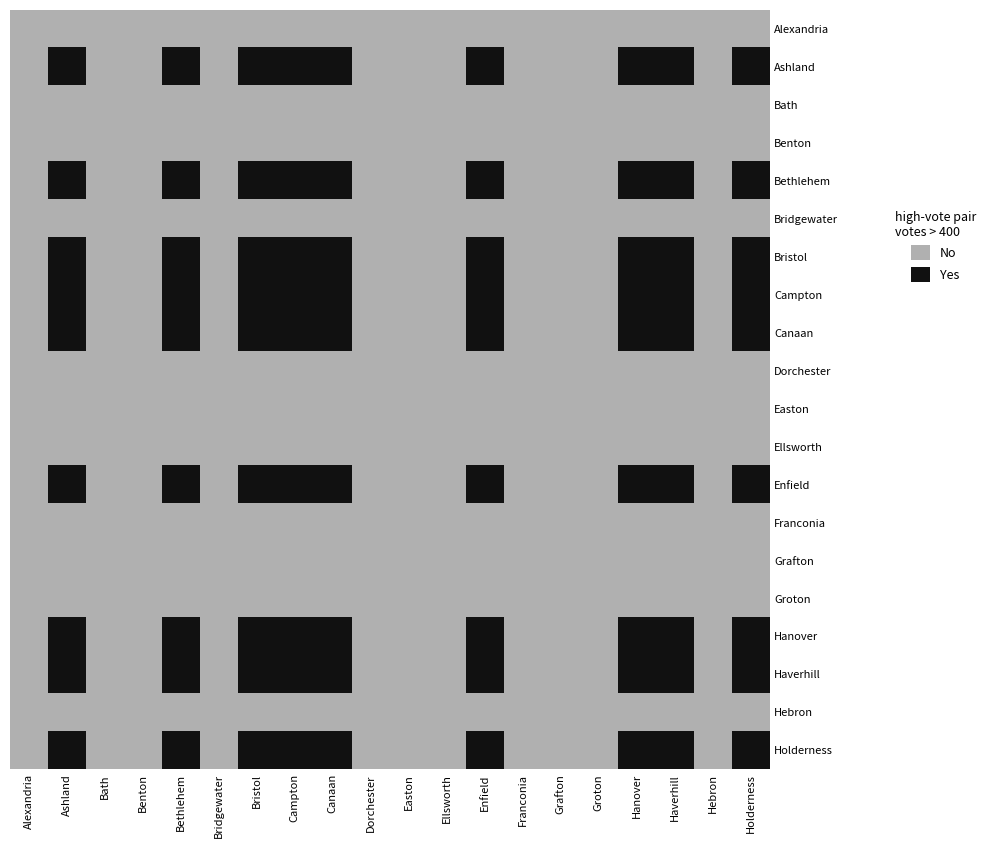

Reading left to right, list all the values displayed in this chart.

Alexandria: Alexandria=0	Ashland=0	Bath=0	Benton=0	Bethlehem=0	Bridgewater=0	Bristol=0	Campton=0	Canaan=0	Dorchester=0	Easton=0	Ellsworth=0	Enfield=0	Franconia=0	Grafton=0	Groton=0	Hanover=0	Haverhill=0	Hebron=0	Holderness=0
Ashland: Alexandria=0	Ashland=1	Bath=0	Benton=0	Bethlehem=1	Bridgewater=0	Bristol=1	Campton=1	Canaan=1	Dorchester=0	Easton=0	Ellsworth=0	Enfield=1	Franconia=0	Grafton=0	Groton=0	Hanover=1	Haverhill=1	Hebron=0	Holderness=1
Bath: Alexandria=0	Ashland=0	Bath=0	Benton=0	Bethlehem=0	Bridgewater=0	Bristol=0	Campton=0	Canaan=0	Dorchester=0	Easton=0	Ellsworth=0	Enfield=0	Franconia=0	Grafton=0	Groton=0	Hanover=0	Haverhill=0	Hebron=0	Holderness=0
Benton: Alexandria=0	Ashland=0	Bath=0	Benton=0	Bethlehem=0	Bridgewater=0	Bristol=0	Campton=0	Canaan=0	Dorchester=0	Easton=0	Ellsworth=0	Enfield=0	Franconia=0	Grafton=0	Groton=0	Hanover=0	Haverhill=0	Hebron=0	Holderness=0
Bethlehem: Alexandria=0	Ashland=1	Bath=0	Benton=0	Bethlehem=1	Bridgewater=0	Bristol=1	Campton=1	Canaan=1	Dorchester=0	Easton=0	Ellsworth=0	Enfield=1	Franconia=0	Grafton=0	Groton=0	Hanover=1	Haverhill=1	Hebron=0	Holderness=1
Bridgewater: Alexandria=0	Ashland=0	Bath=0	Benton=0	Bethlehem=0	Bridgewater=0	Bristol=0	Campton=0	Canaan=0	Dorchester=0	Easton=0	Ellsworth=0	Enfield=0	Franconia=0	Grafton=0	Groton=0	Hanover=0	Haverhill=0	Hebron=0	Holderness=0
Bristol: Alexandria=0	Ashland=1	Bath=0	Benton=0	Bethlehem=1	Bridgewater=0	Bristol=1	Campton=1	Canaan=1	Dorchester=0	Easton=0	Ellsworth=0	Enfield=1	Franconia=0	Grafton=0	Groton=0	Hanover=1	Haverhill=1	Hebron=0	Holderness=1
Campton: Alexandria=0	Ashland=1	Bath=0	Benton=0	Bethlehem=1	Bridgewater=0	Bristol=1	Campton=1	Canaan=1	Dorchester=0	Easton=0	Ellsworth=0	Enfield=1	Franconia=0	Grafton=0	Groton=0	Hanover=1	Haverhill=1	Hebron=0	Holderness=1
Canaan: Alexandria=0	Ashland=1	Bath=0	Benton=0	Bethlehem=1	Bridgewater=0	Bristol=1	Campton=1	Canaan=1	Dorchester=0	Easton=0	Ellsworth=0	Enfield=1	Franconia=0	Grafton=0	Groton=0	Hanover=1	Haverhill=1	Hebron=0	Holderness=1
Dorchester: Alexandria=0	Ashland=0	Bath=0	Benton=0	Bethlehem=0	Bridgewater=0	Bristol=0	Campton=0	Canaan=0	Dorchester=0	Easton=0	Ellsworth=0	Enfield=0	Franconia=0	Grafton=0	Groton=0	Hanover=0	Haverhill=0	Hebron=0	Holderness=0
Easton: Alexandria=0	Ashland=0	Bath=0	Benton=0	Bethlehem=0	Bridgewater=0	Bristol=0	Campton=0	Canaan=0	Dorchester=0	Easton=0	Ellsworth=0	Enfield=0	Franconia=0	Grafton=0	Groton=0	Hanover=0	Haverhill=0	Hebron=0	Holderness=0
Ellsworth: Alexandria=0	Ashland=0	Bath=0	Benton=0	Bethlehem=0	Bridgewater=0	Bristol=0	Campton=0	Canaan=0	Dorchester=0	Easton=0	Ellsworth=0	Enfield=0	Franconia=0	Grafton=0	Groton=0	Hanover=0	Haverhill=0	Hebron=0	Holderness=0
Enfield: Alexandria=0	Ashland=1	Bath=0	Benton=0	Bethlehem=1	Bridgewater=0	Bristol=1	Campton=1	Canaan=1	Dorchester=0	Easton=0	Ellsworth=0	Enfield=1	Franconia=0	Grafton=0	Groton=0	Hanover=1	Haverhill=1	Hebron=0	Holderness=1
Franconia: Alexandria=0	Ashland=0	Bath=0	Benton=0	Bethlehem=0	Bridgewater=0	Bristol=0	Campton=0	Canaan=0	Dorchester=0	Easton=0	Ellsworth=0	Enfield=0	Franconia=0	Grafton=0	Groton=0	Hanover=0	Haverhill=0	Hebron=0	Holderness=0
Grafton: Alexandria=0	Ashland=0	Bath=0	Benton=0	Bethlehem=0	Bridgewater=0	Bristol=0	Campton=0	Canaan=0	Dorchester=0	Easton=0	Ellsworth=0	Enfield=0	Franconia=0	Grafton=0	Groton=0	Hanover=0	Haverhill=0	Hebron=0	Holderness=0
Groton: Alexandria=0	Ashland=0	Bath=0	Benton=0	Bethlehem=0	Bridgewater=0	Bristol=0	Campton=0	Canaan=0	Dorchester=0	Easton=0	Ellsworth=0	Enfield=0	Franconia=0	Grafton=0	Groton=0	Hanover=0	Haverhill=0	Hebron=0	Holderness=0
Hanover: Alexandria=0	Ashland=1	Bath=0	Benton=0	Bethlehem=1	Bridgewater=0	Bristol=1	Campton=1	Canaan=1	Dorchester=0	Easton=0	Ellsworth=0	Enfield=1	Franconia=0	Grafton=0	Groton=0	Hanover=1	Haverhill=1	Hebron=0	Holderness=1
Haverhill: Alexandria=0	Ashland=1	Bath=0	Benton=0	Bethlehem=1	Bridgewater=0	Bristol=1	Campton=1	Canaan=1	Dorchester=0	Easton=0	Ellsworth=0	Enfield=1	Franconia=0	Grafton=0	Groton=0	Hanover=1	Haverhill=1	Hebron=0	Holderness=1
Hebron: Alexandria=0	Ashland=0	Bath=0	Benton=0	Bethlehem=0	Bridgewater=0	Bristol=0	Campton=0	Canaan=0	Dorchester=0	Easton=0	Ellsworth=0	Enfield=0	Franconia=0	Grafton=0	Groton=0	Hanover=0	Haverhill=0	Hebron=0	Holderness=0
Holderness: Alexandria=0	Ashland=1	Bath=0	Benton=0	Bethlehem=1	Bridgewater=0	Bristol=1	Campton=1	Canaan=1	Dorchester=0	Easton=0	Ellsworth=0	Enfield=1	Franconia=0	Grafton=0	Groton=0	Hanover=1	Haverhill=1	Hebron=0	Holderness=1